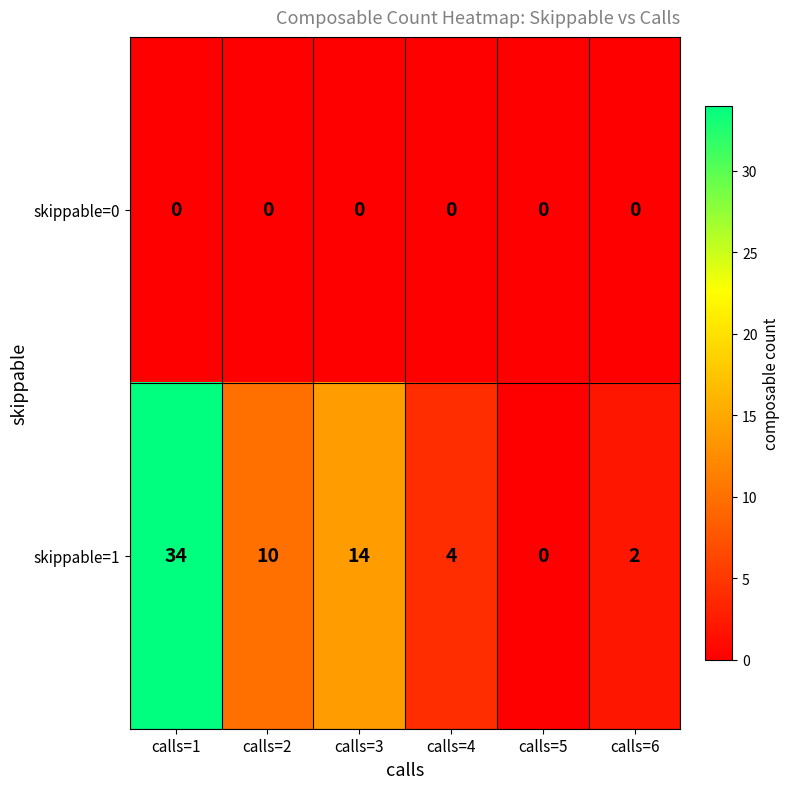

At which category is the sum across all series the highest?

calls=1